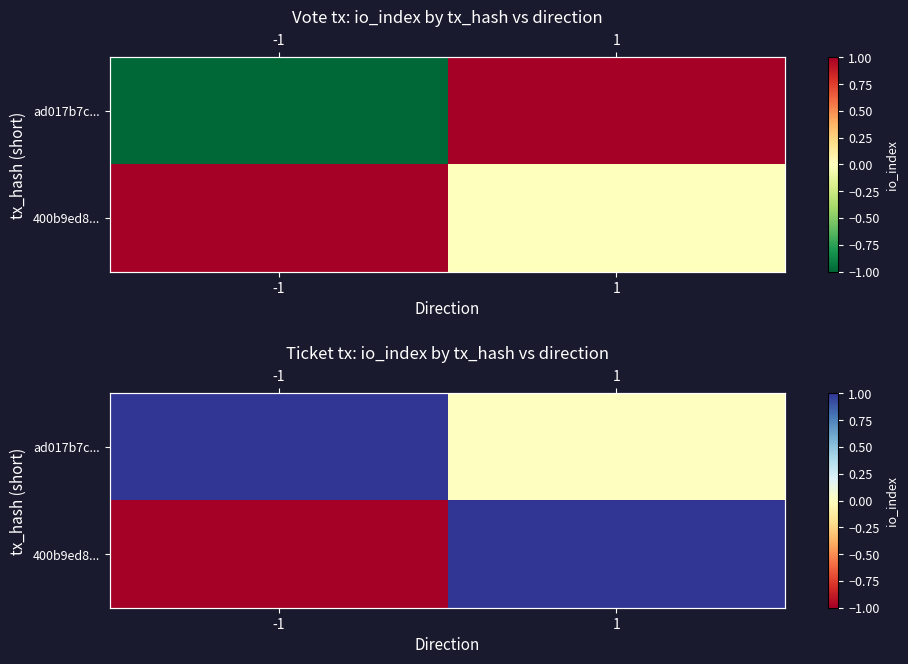

Which series has the widest spread of values?

400b9ed8...